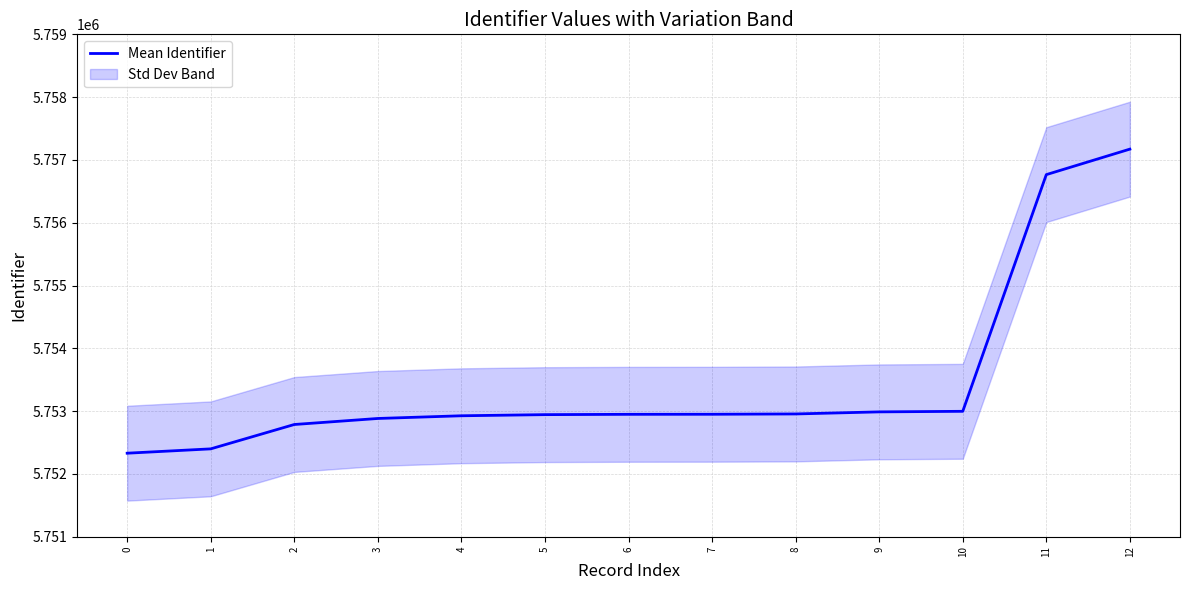

How many lines are shown in the chart?

1